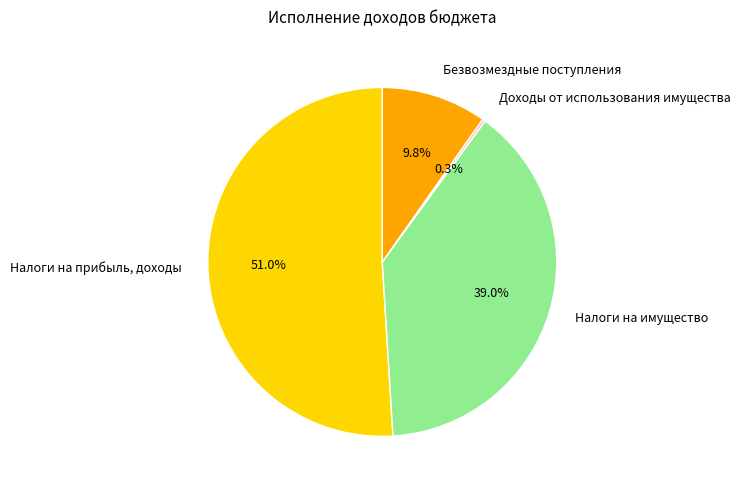

Is it true that Налоги на прибыль, доходы is 51% of the pie?

True